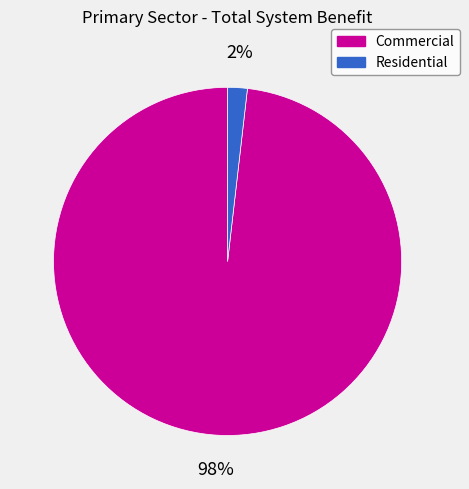

Which category accounts for the majority?

Commercial